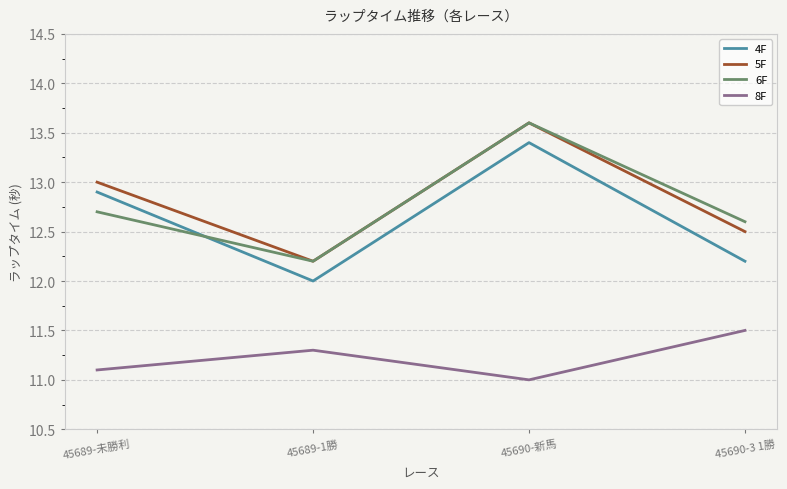

What are all the series names shown in the legend?

4F, 5F, 6F, 8F